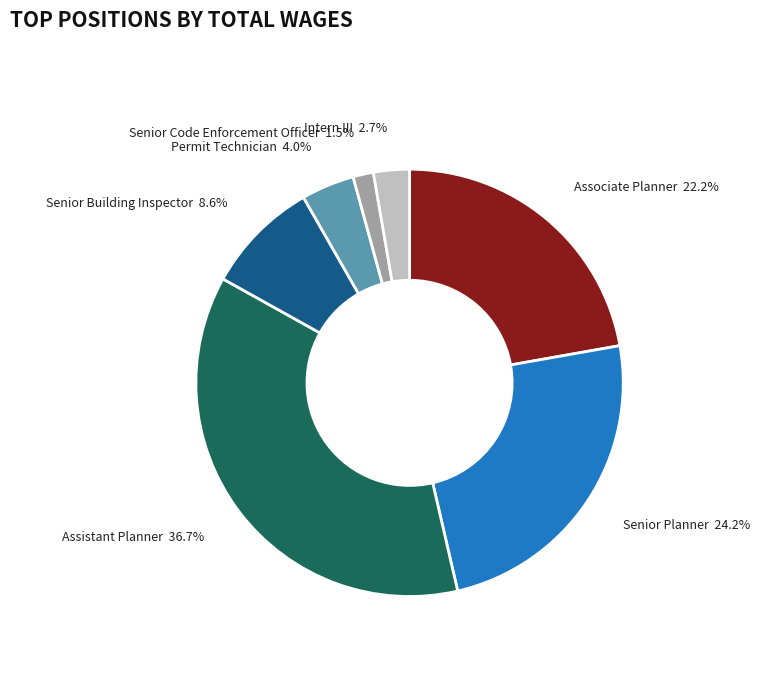

Does any single category account for the majority?

No